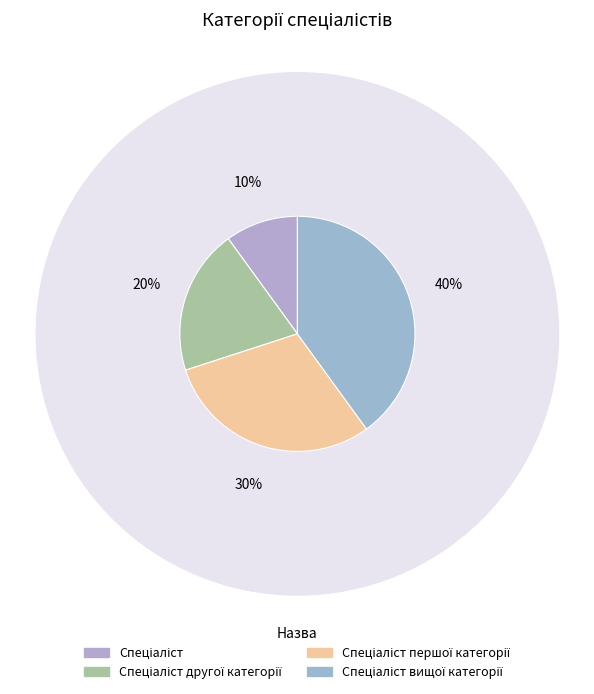

Is Спеціаліст другої категорії the majority of the pie?

No